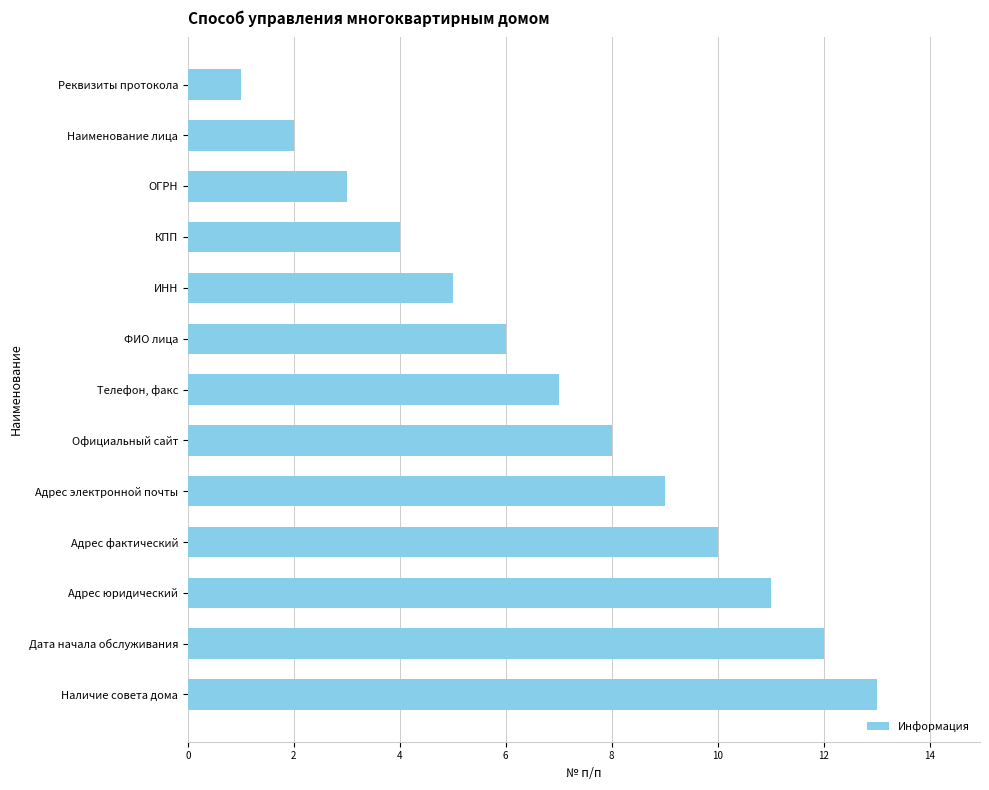

What is the difference between the second highest and minimum values?

11